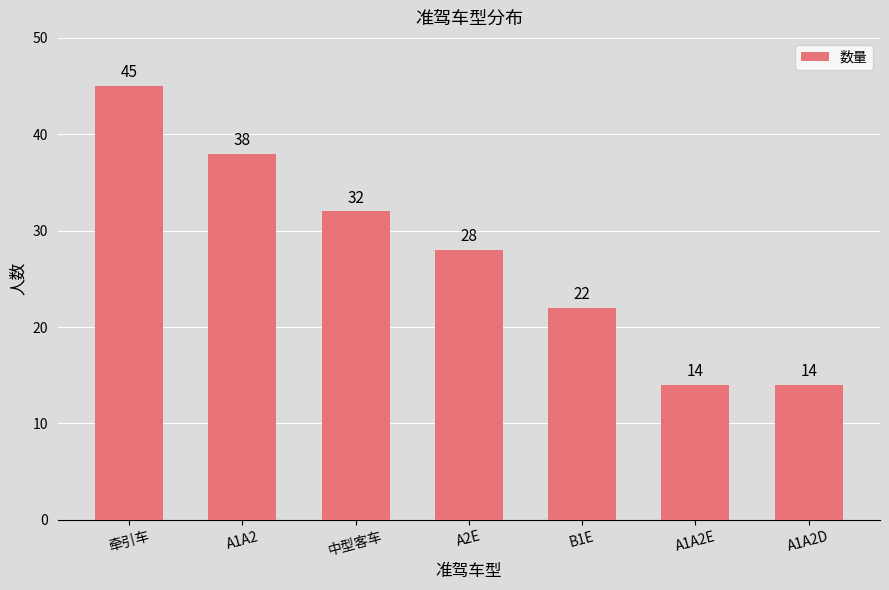

What is the difference between the values at A1A2E and A2E?

14